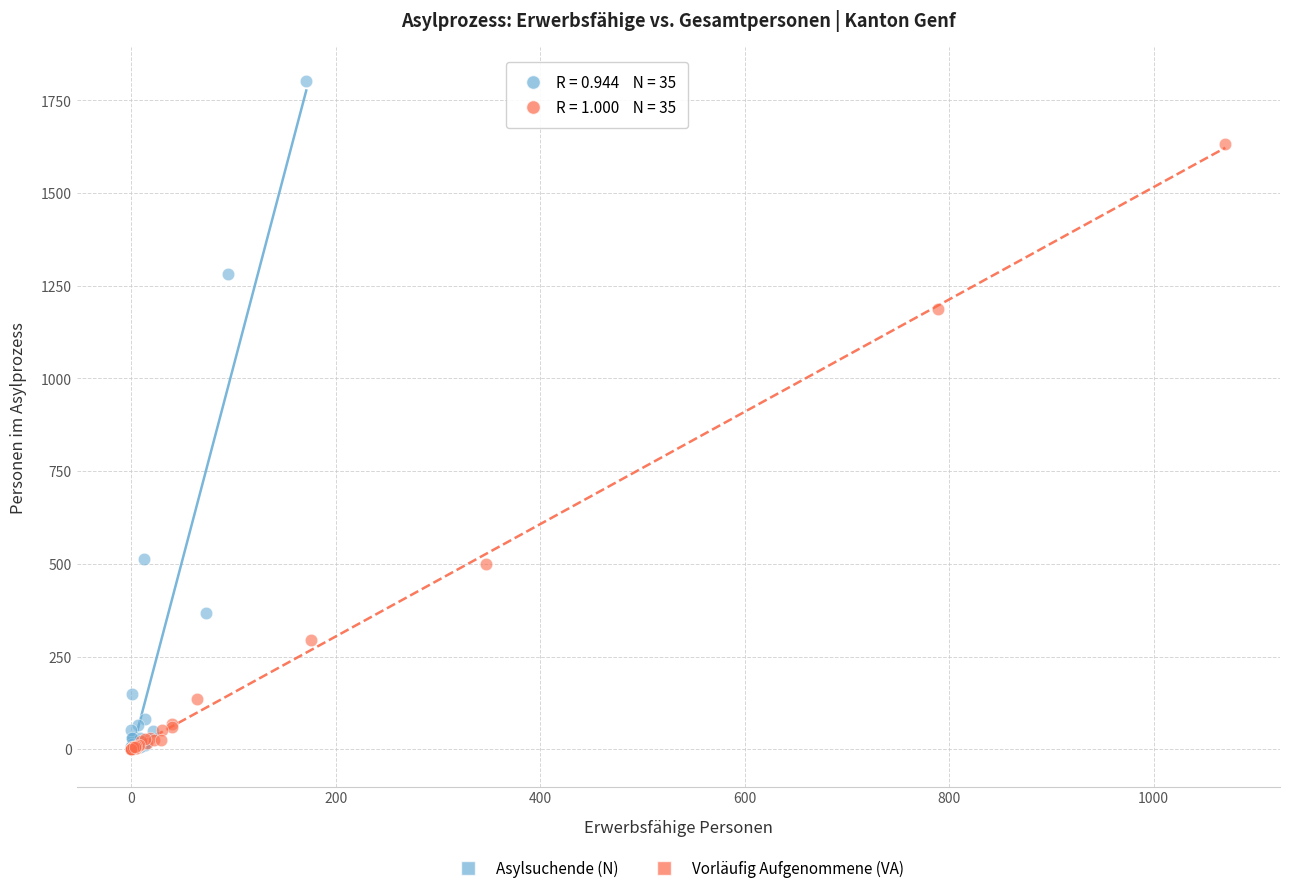

Which series contains the highest Y value?

Asylsuchende (N)